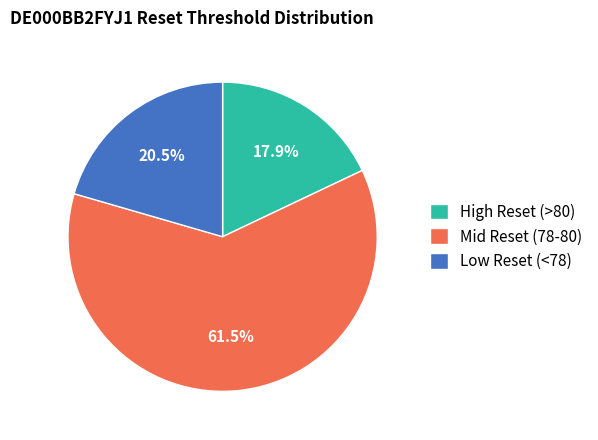

Is there a majority slice in this chart?

Yes